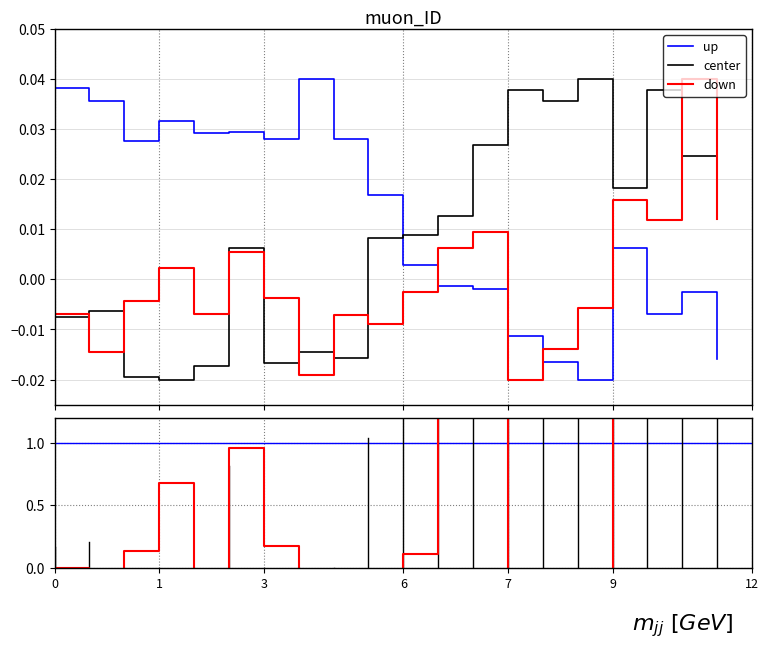

The temperature series shows -0.0 at 00:20. True or false?

False